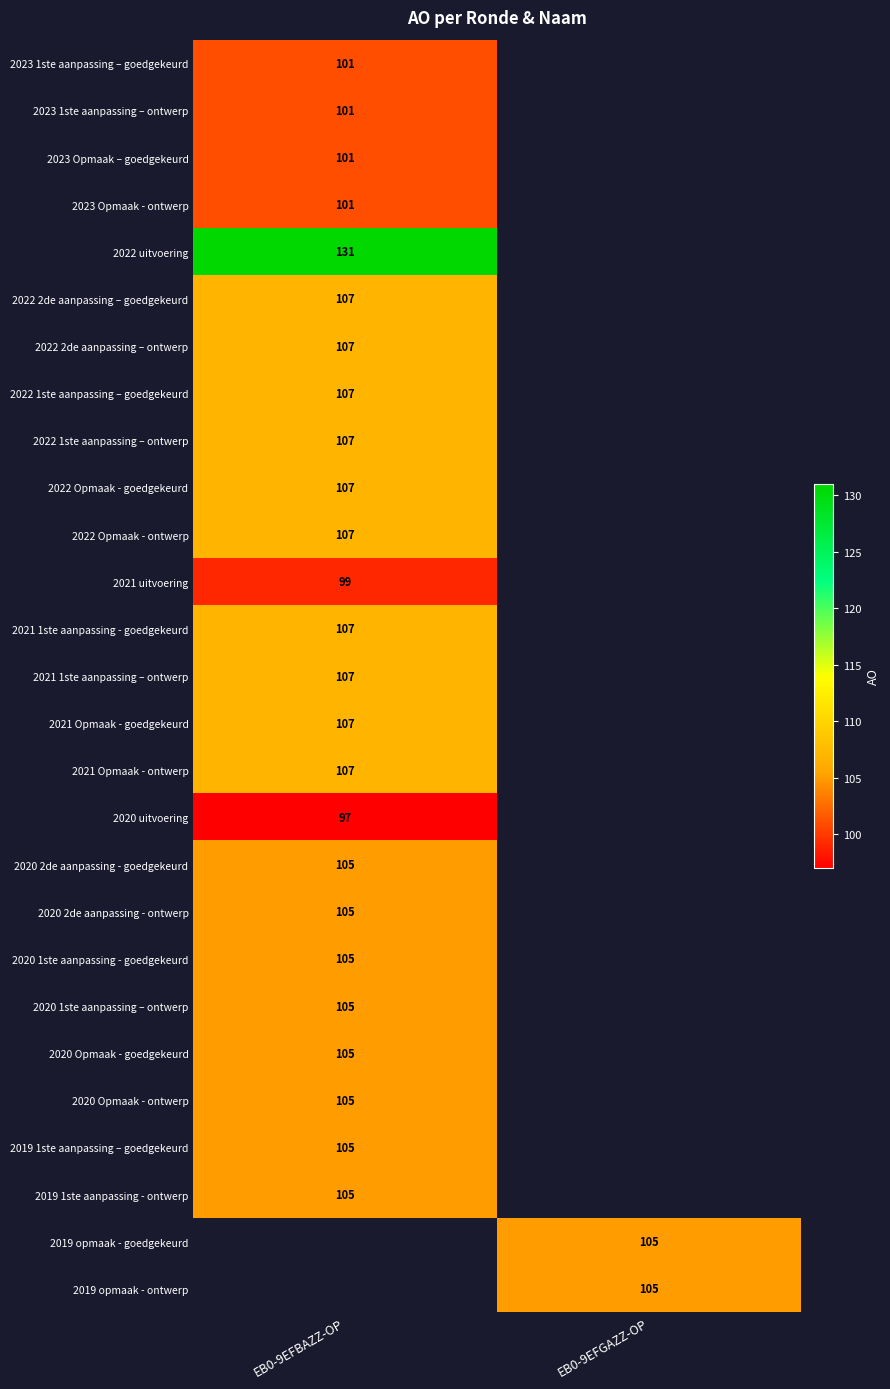

True or false: 2022 2de aanpassing – goedgekeurd has a value of 107 at EB0-9EFBAZZ-OP.

True